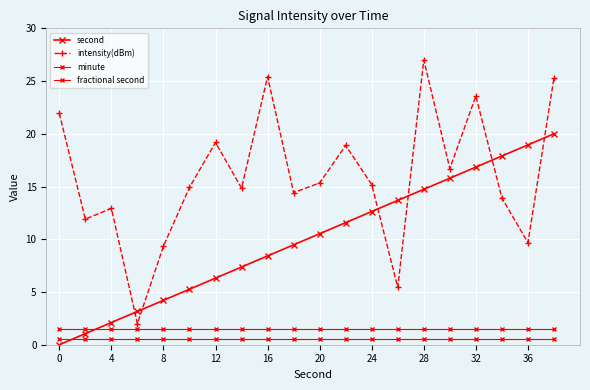

After their last crossing, which series has the higher values: intensity(dBm) or second?

intensity(dBm)